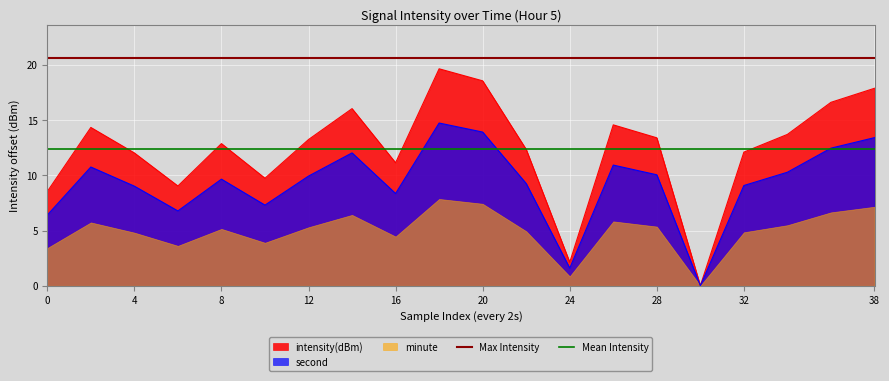

What is the highest value of the second series?

14.7